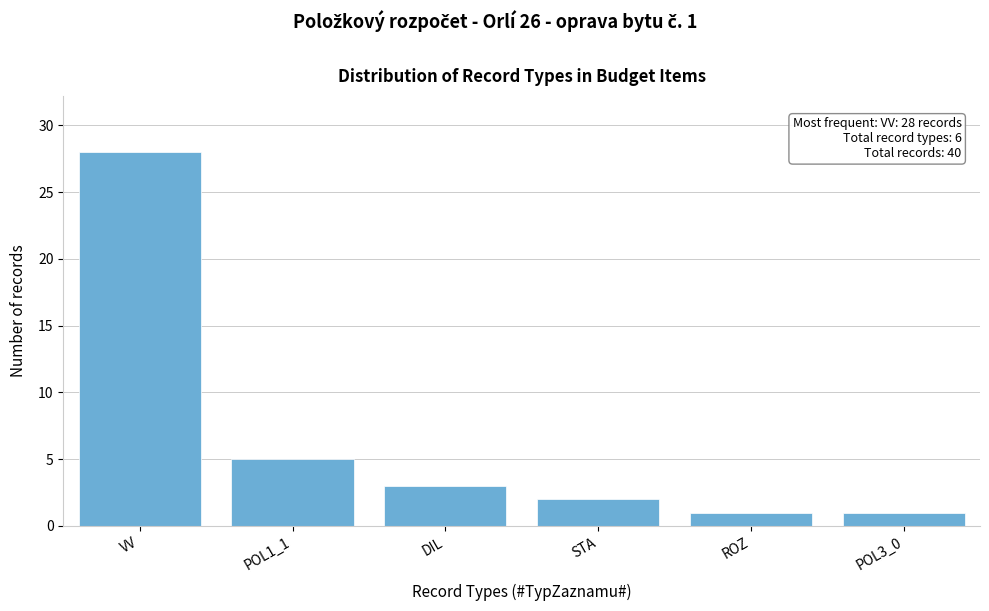

Reading left to right, what are all the values shown in this chart?

28	5	3	2	1	1